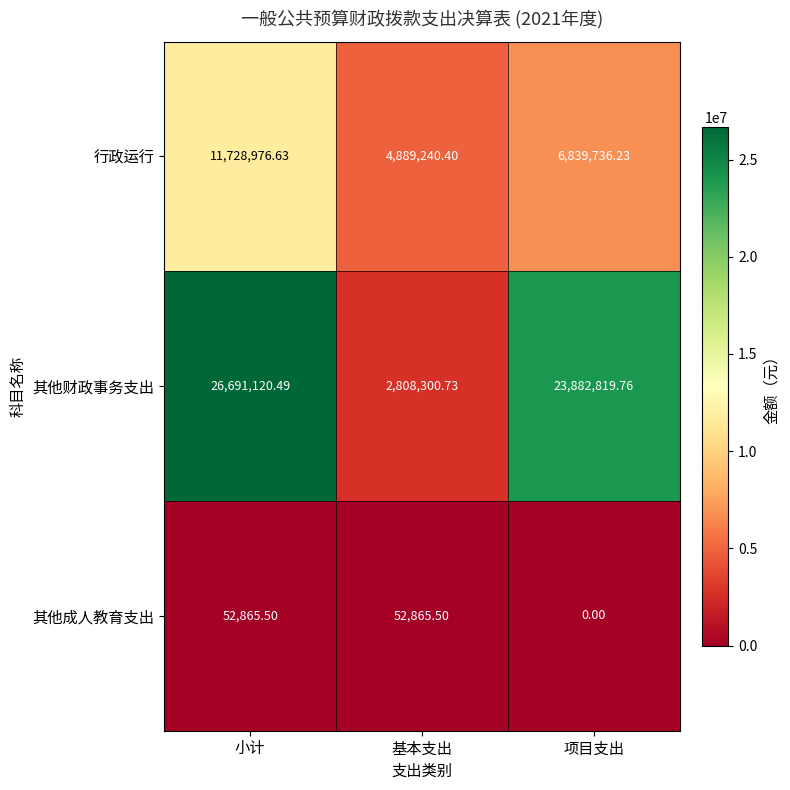

Which series changed the most between 小计 and 项目支出?

行政运行